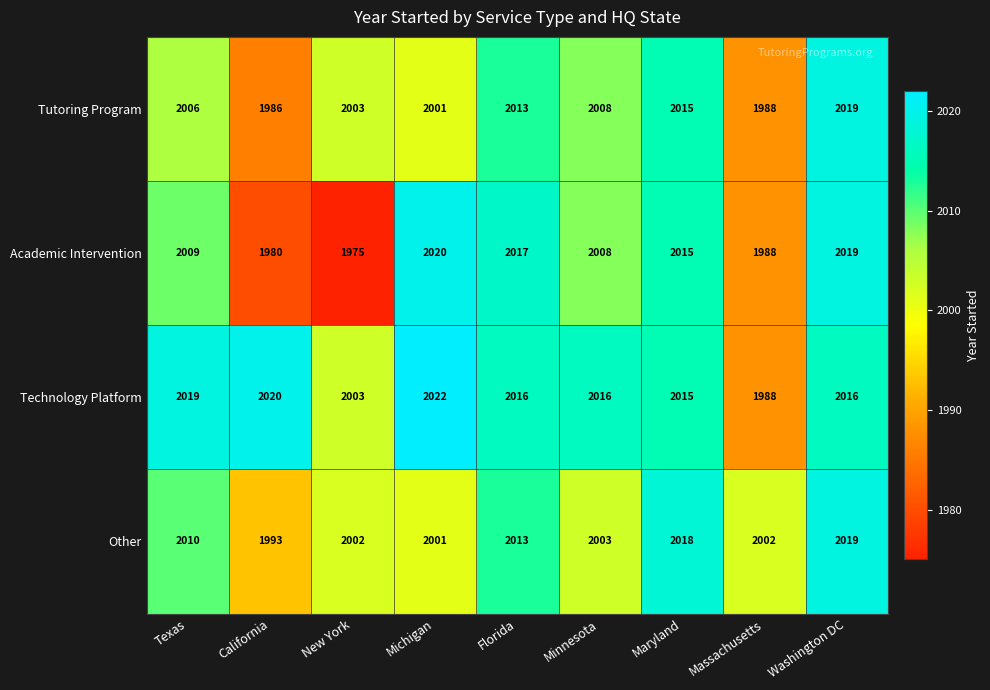

Which series has the widest spread of values?

Academic Intervention